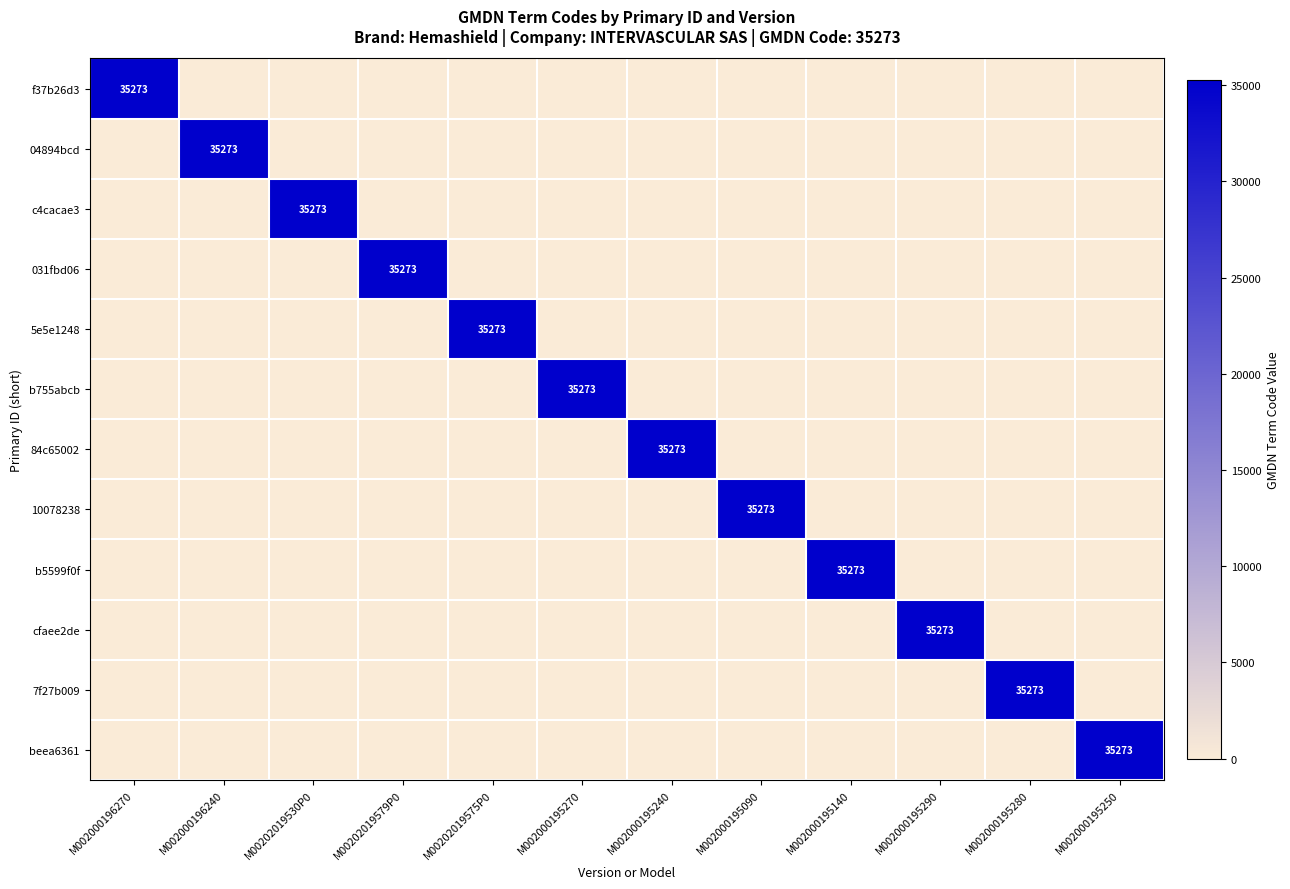

The f37b26d3 series shows 35273 at M002000196270. True or false?

True